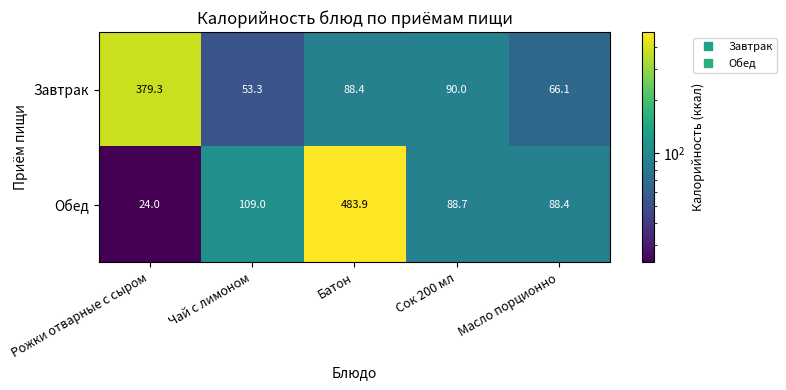

What is the sum of all Обед values?

794.0